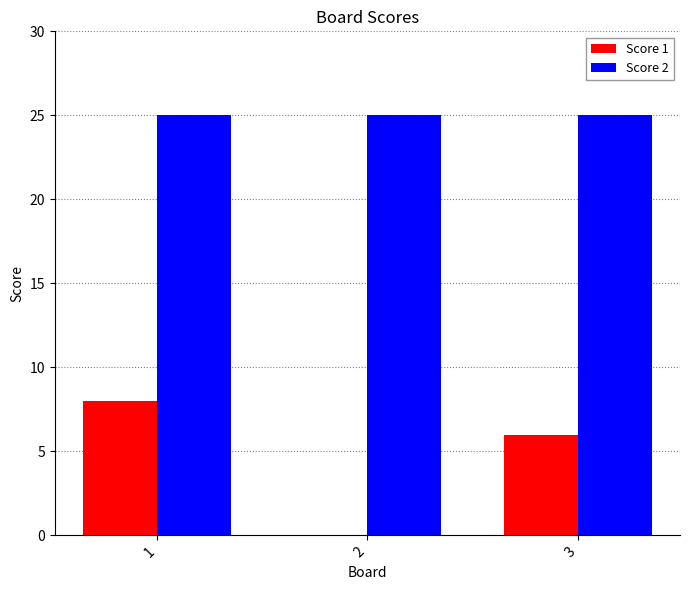

At which category is the sum across all series the highest?

1